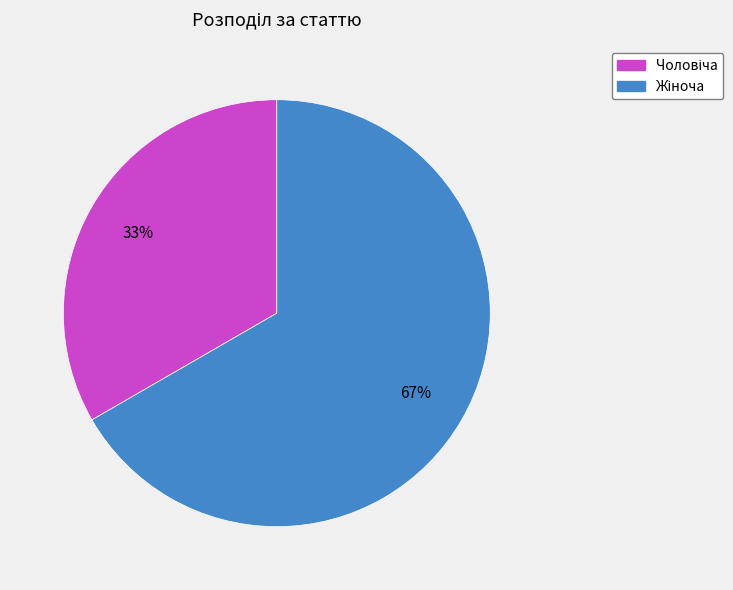

To the nearest percent, what is the average slice percentage?

50%